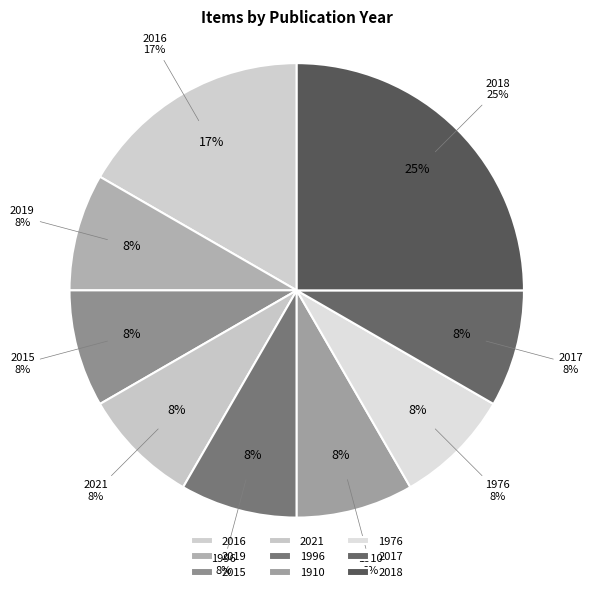

Which slice is the smallest?

2019